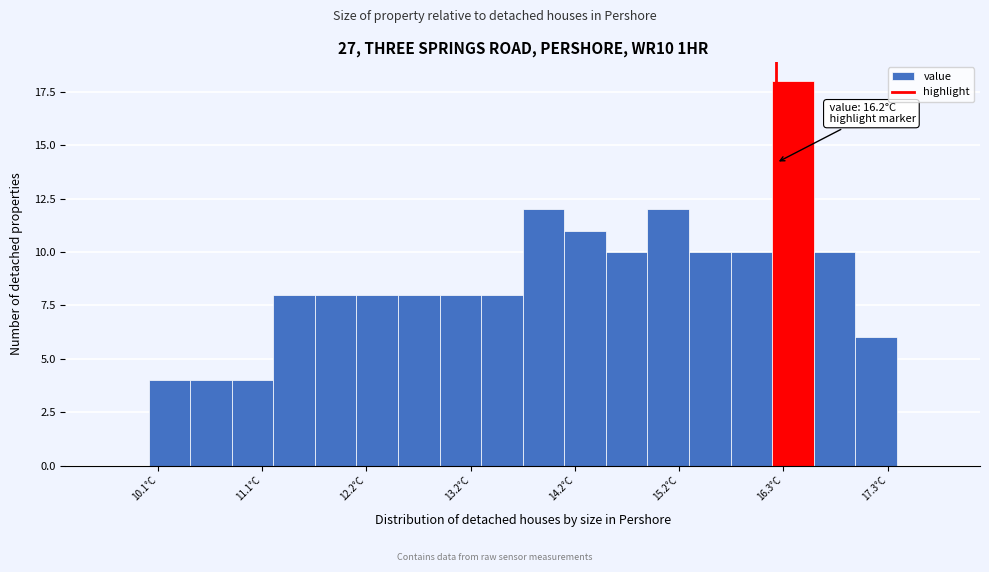

Around what value on the x-axis is the tallest bar? Give the approximate position of its centre, as read against the axis.

16.4